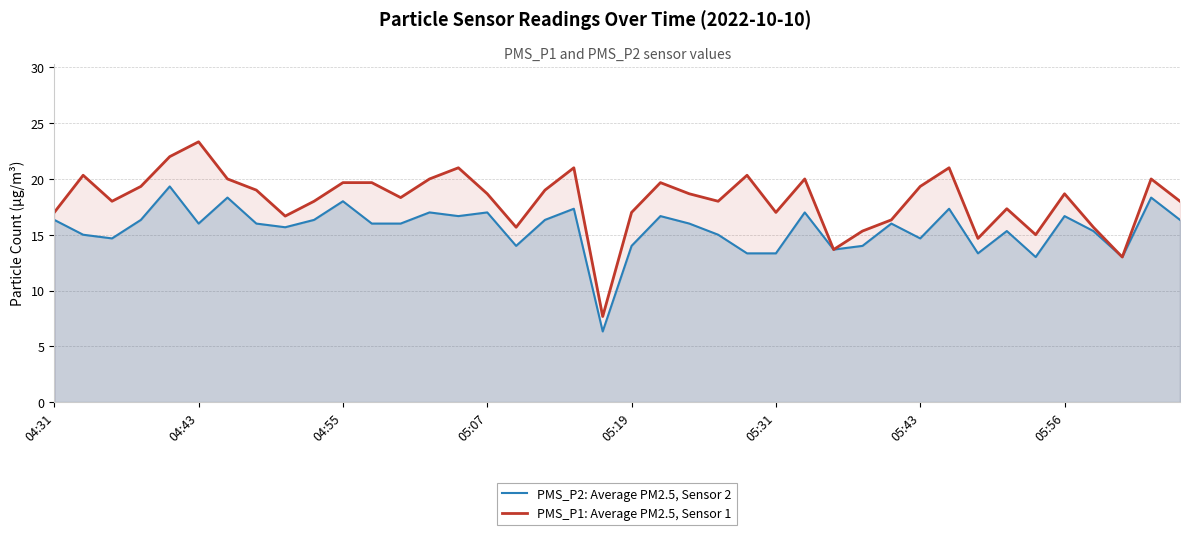

How many distinct data groups are displayed?

2